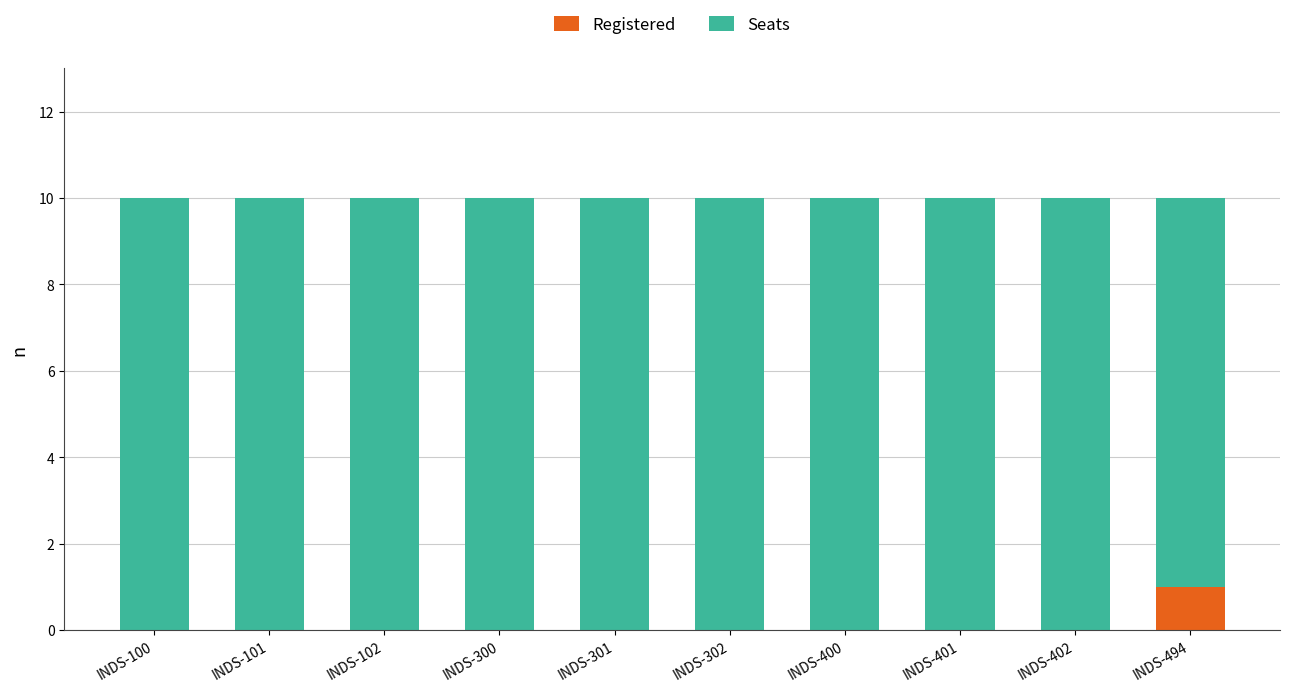

At which label does Registered reach its peak?

INDS-494